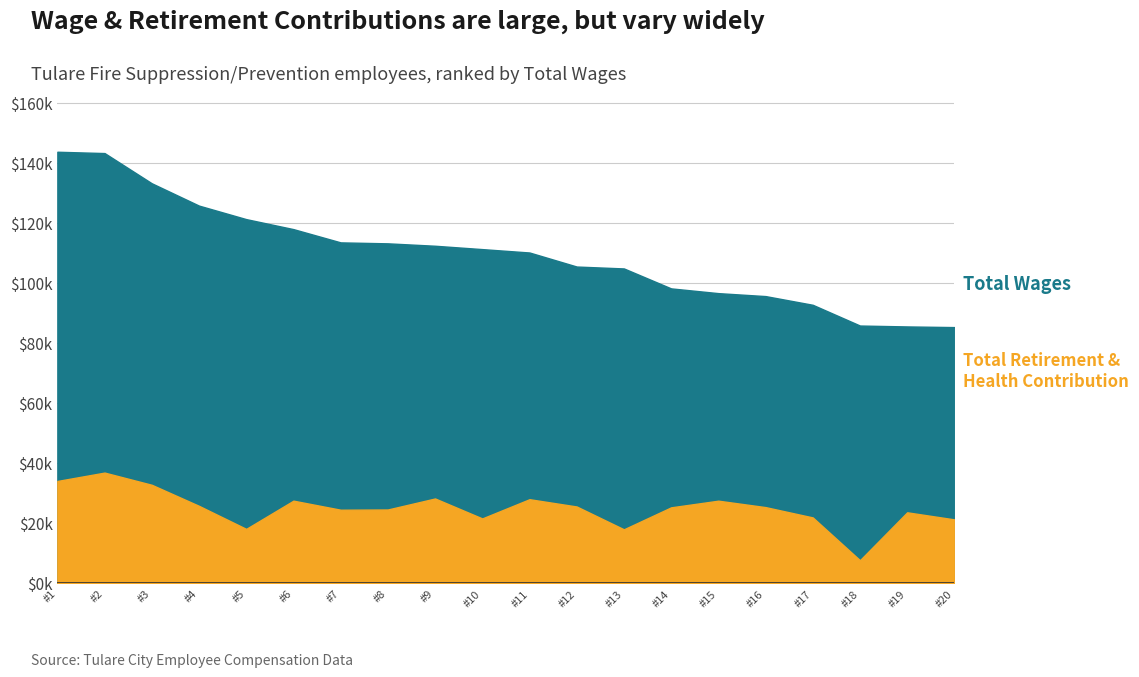

What is the total value across all series at 112390?

140557